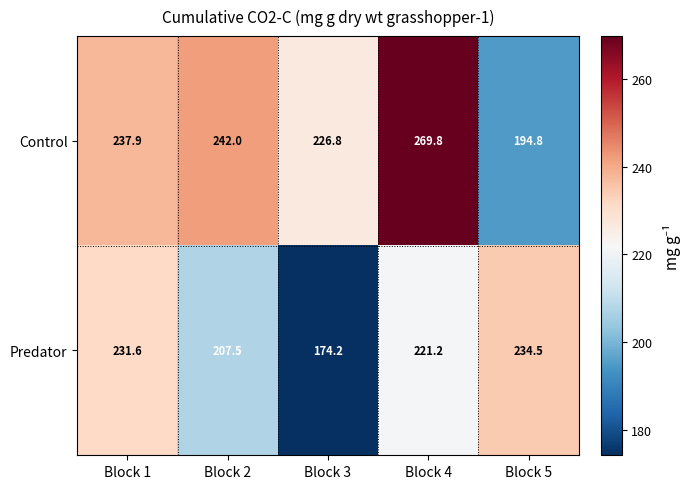

What is the difference between the maximum and minimum values in the Predator series?

60.3